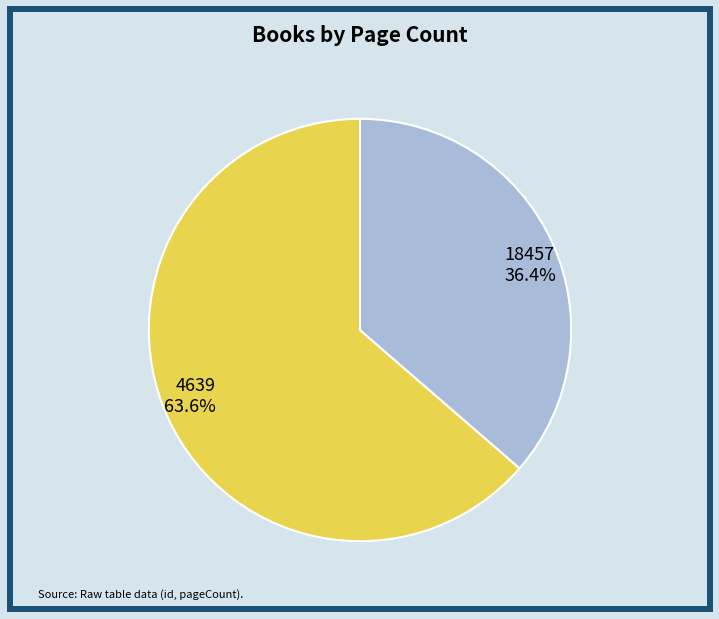

What is the total percentage of 18457 and 4639?

100.0%